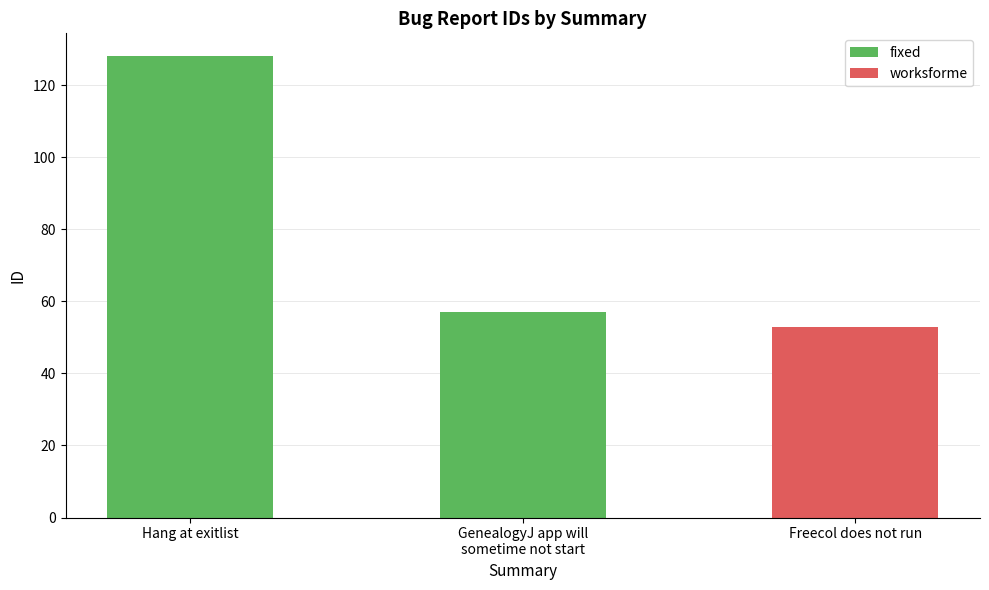

Does the chart contain stacked bars?

No